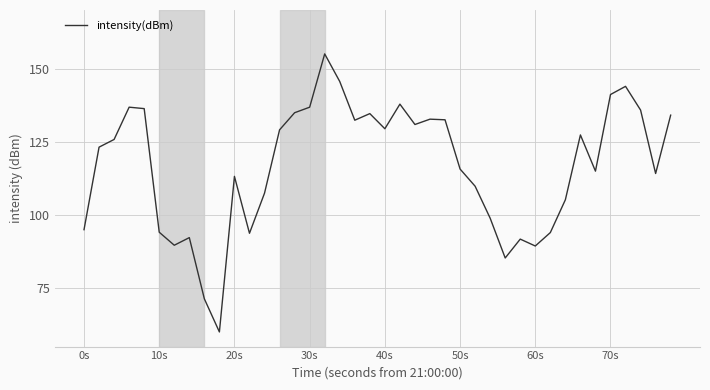

What is the minimum value shown in the chart?

60.0